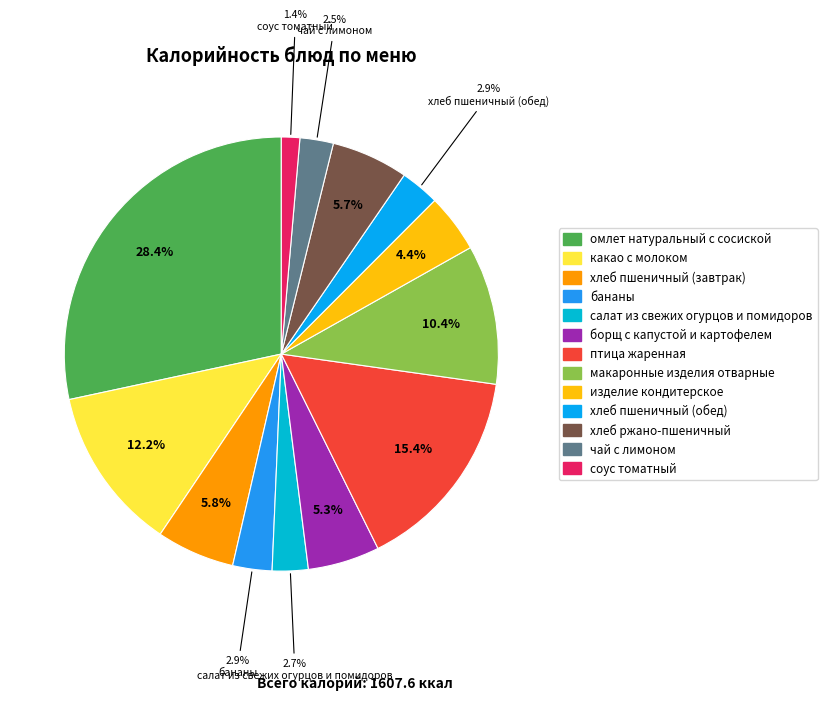

Do птица жаренная and хлеб ржано-пшеничный together represent more than half of the pie?

No